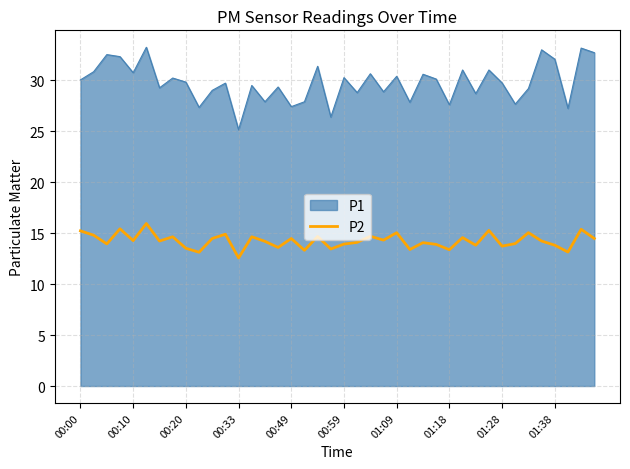

What is the smallest value displayed?

12.6